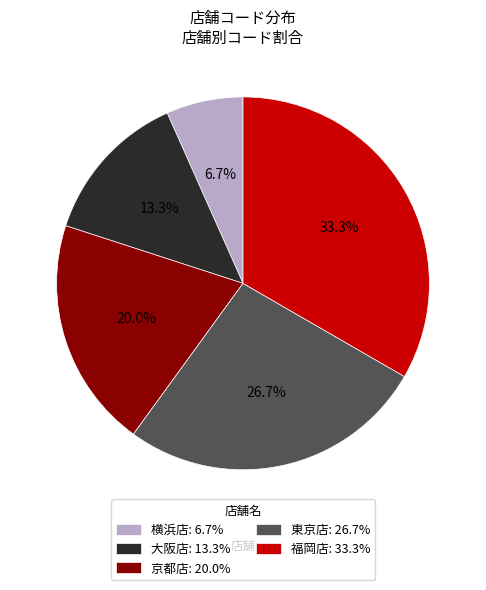

Between 京都店 and 東京店, which is larger?

東京店